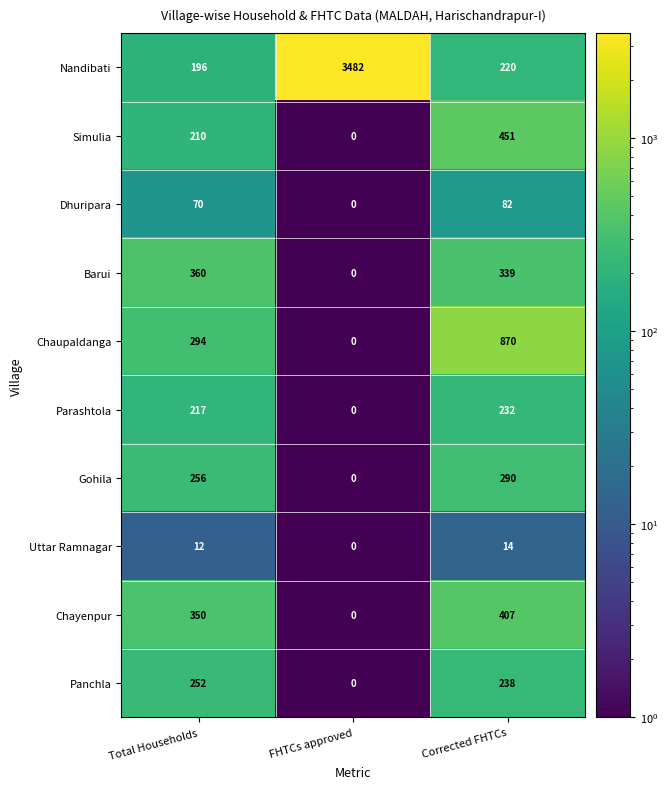

What is the difference between the Simulia values at FHTCs approved and Corrected FHTCs?

451